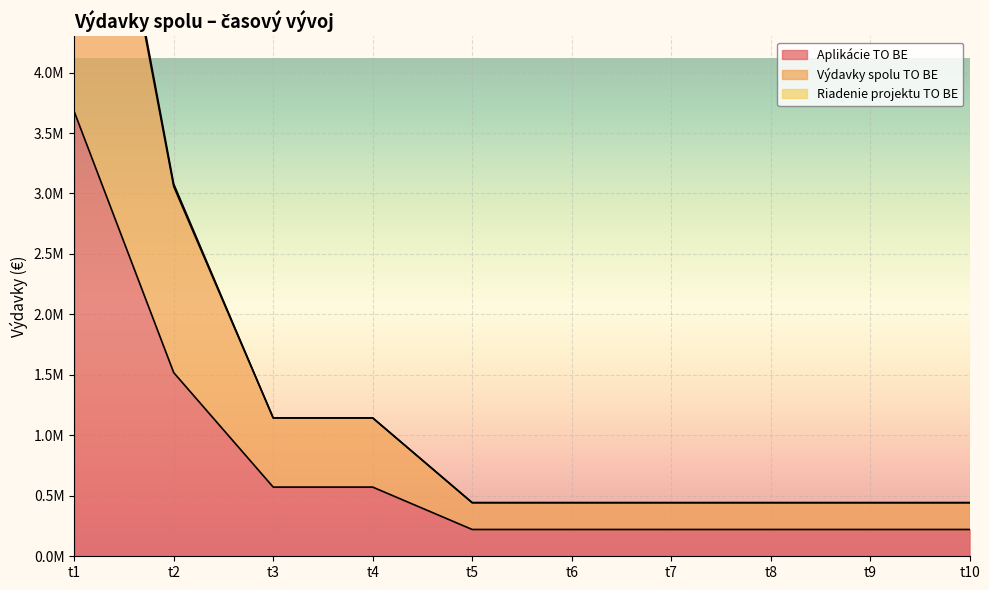

What is the sum of all Aplikácie TO BE values?

7669594.6